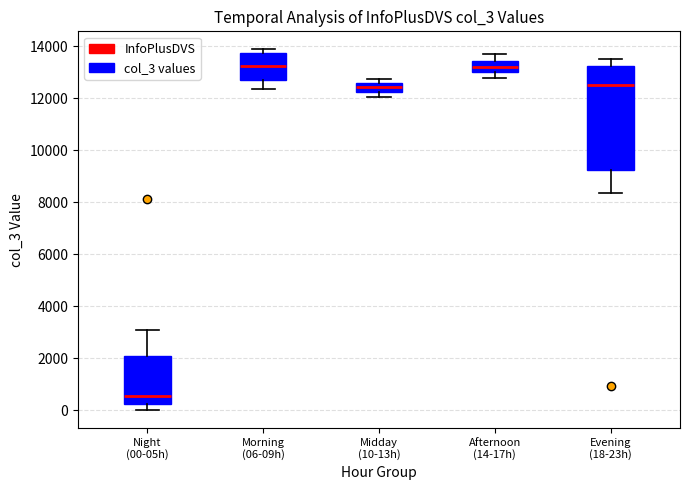

Where does the median line of the box for Morning (06-09h) sit on the y-axis? The values are not printed on the chart, so give them approximately, as read against the axis.

13200